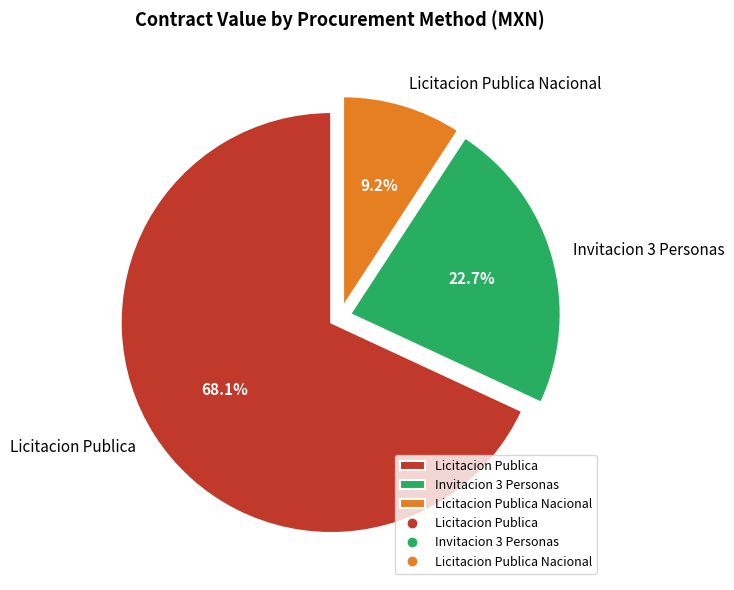

Rank the categories by value from lowest to highest.

Licitacion Publica Nacional, Invitacion 3 Personas, Licitacion Publica